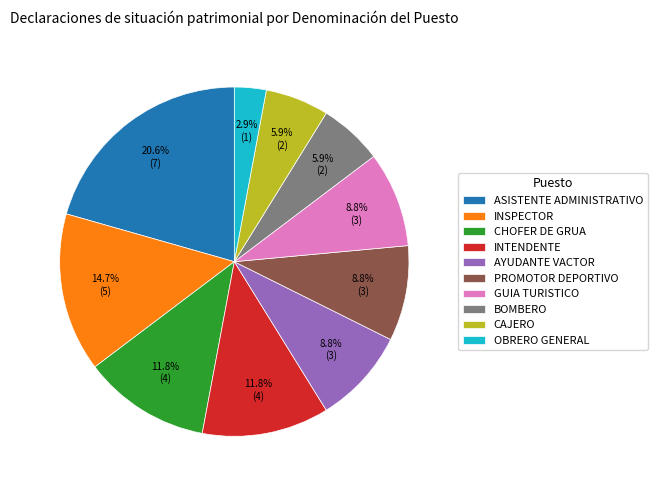

Which category has the smallest portion of the pie?

OBRERO GENERAL